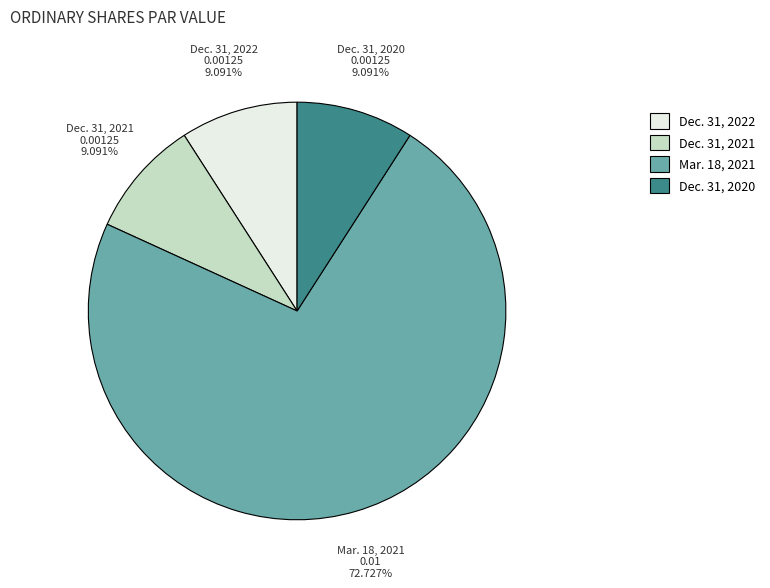

To the nearest percent, what percentage of the pie is Mar. 18, 2021?

73%